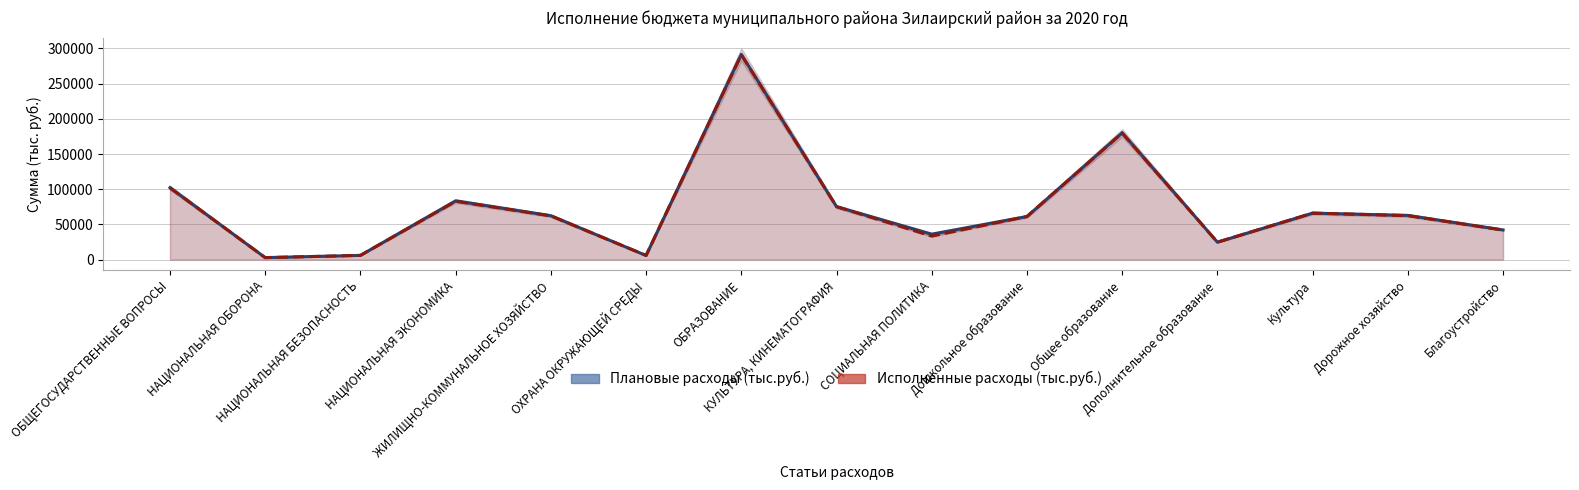

How many interior local valleys does the Исполненные расходы (тыс.руб.) series have?

4